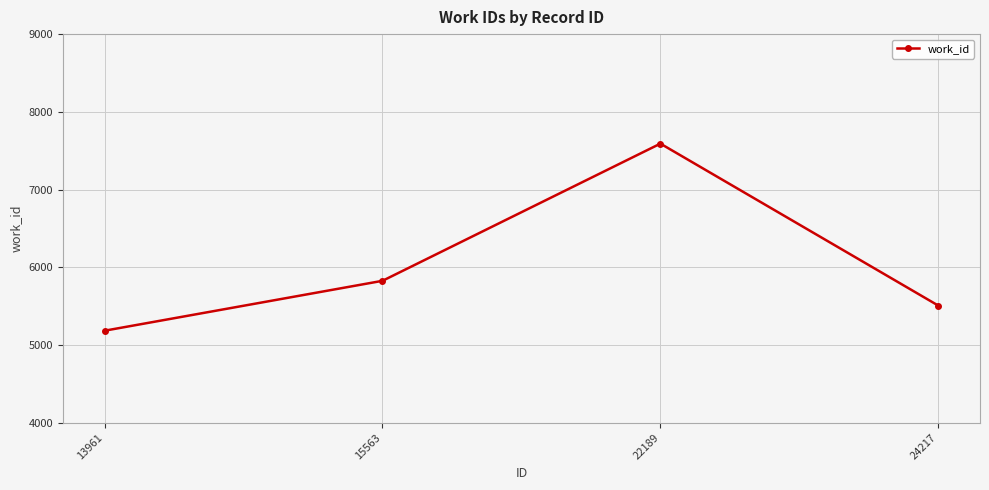

What is the approximate value at 24217?

5507